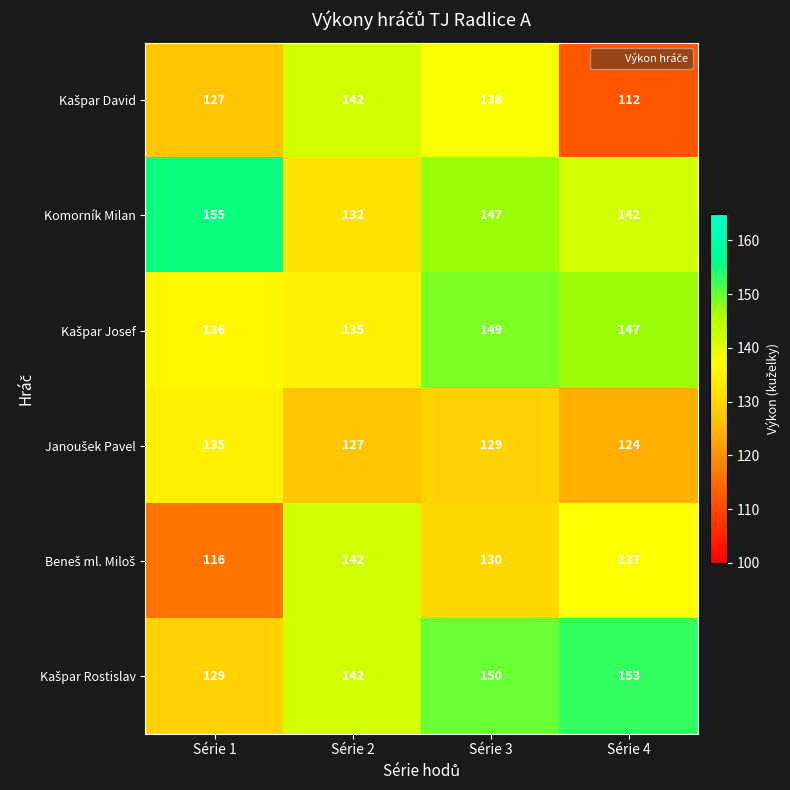

What is the difference between the highest and lowest values at Série 1?

39